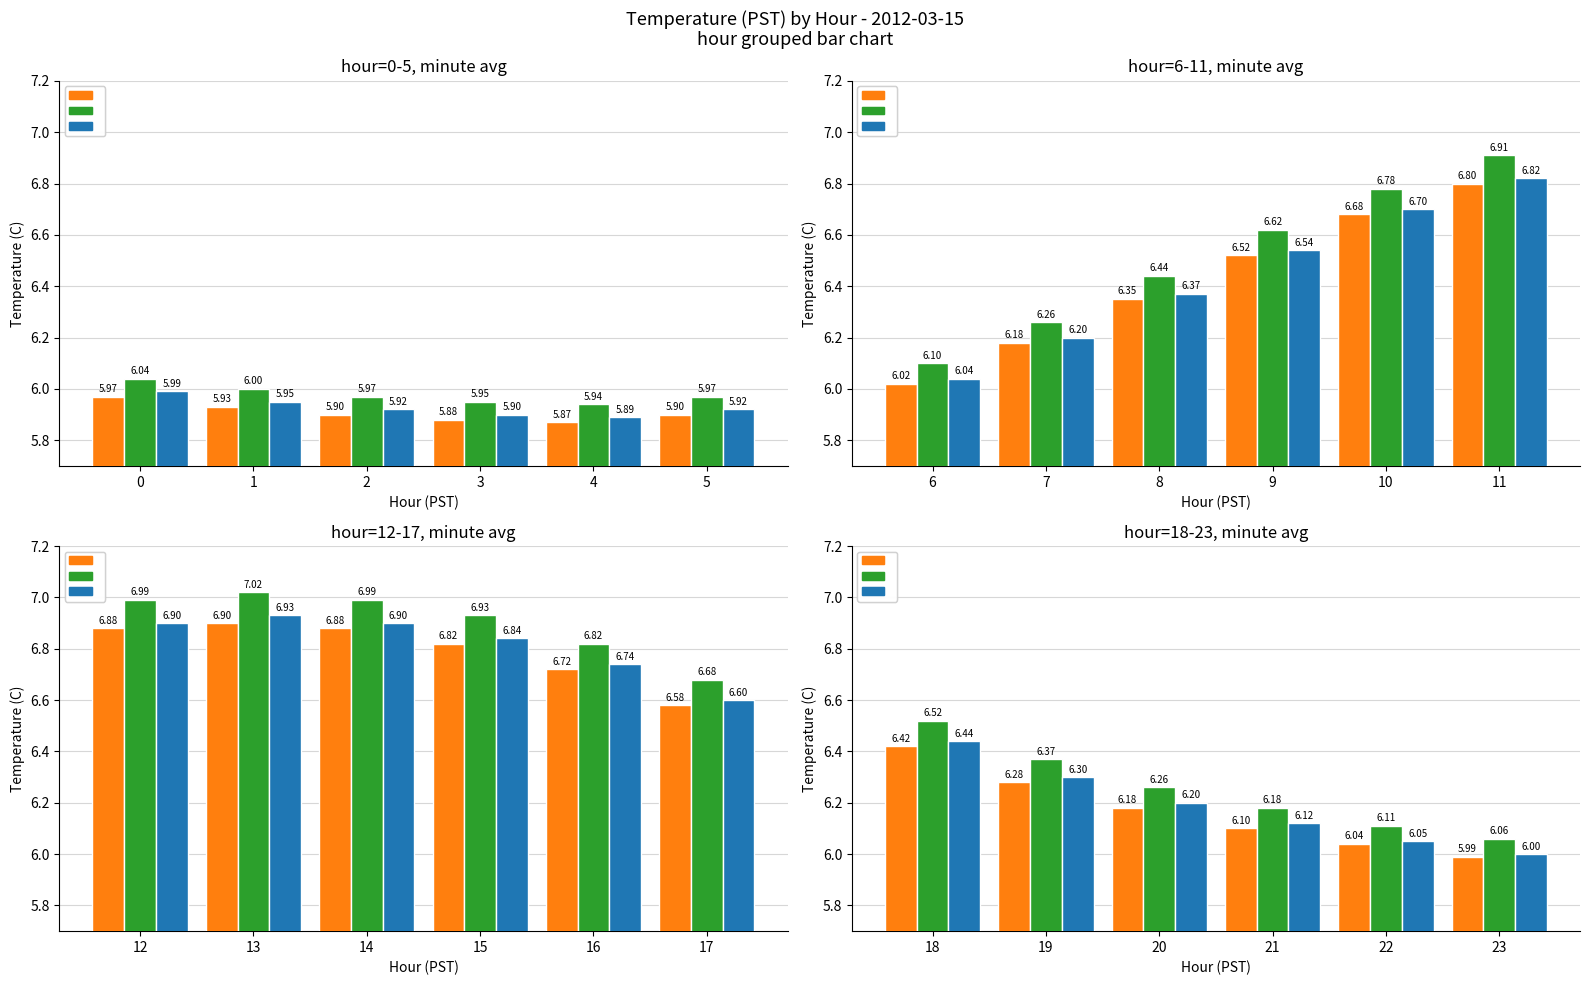

Does the chart contain stacked bars?

No